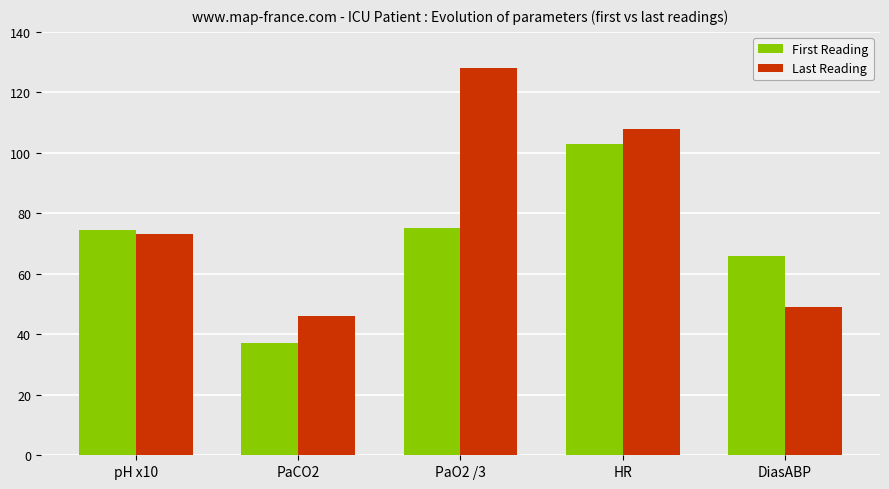

What is the average value of the First Reading series?

71.1